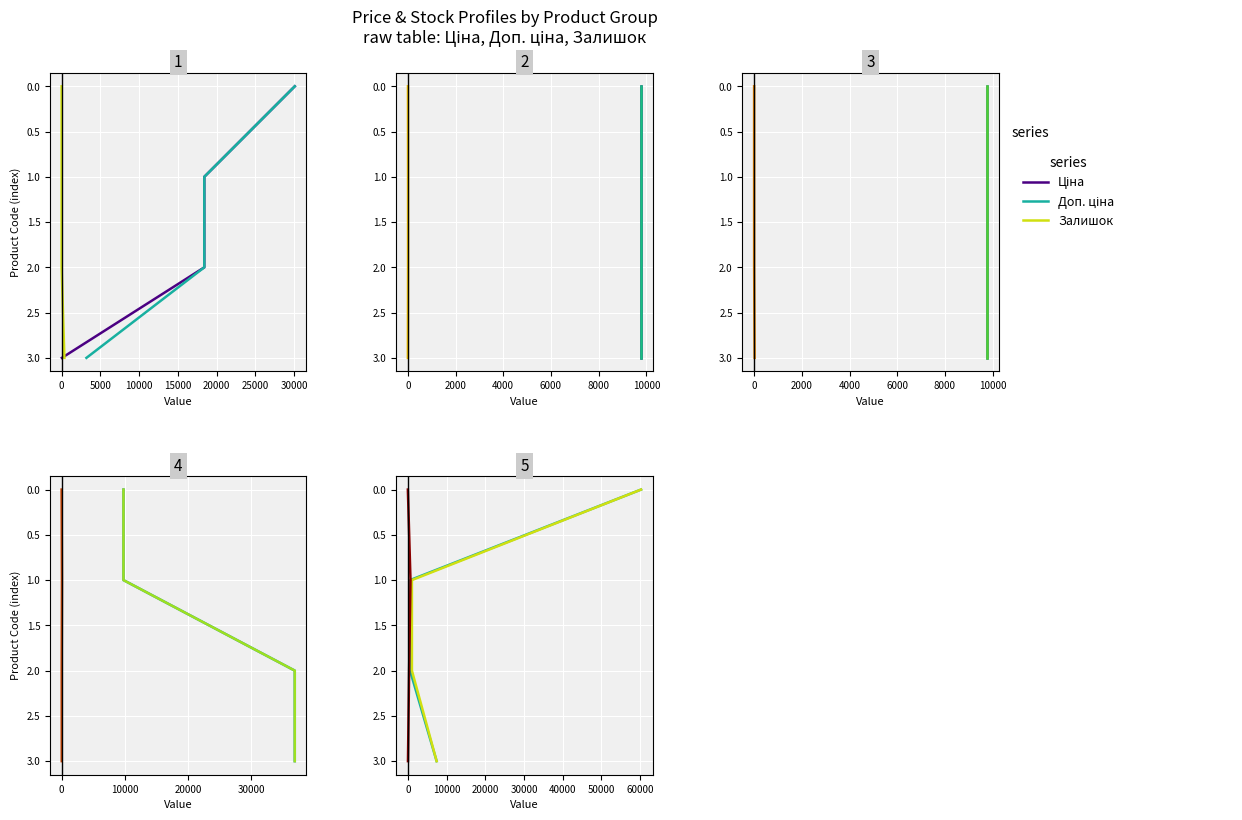

What position from the left is 10000?

4